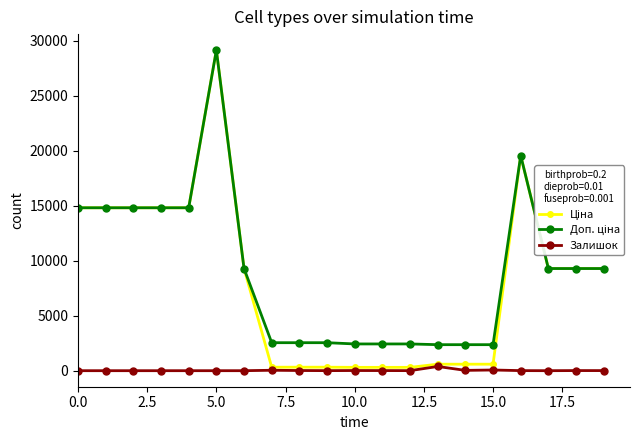

True or false: Залишок has more than 2 interior local peaks.

True